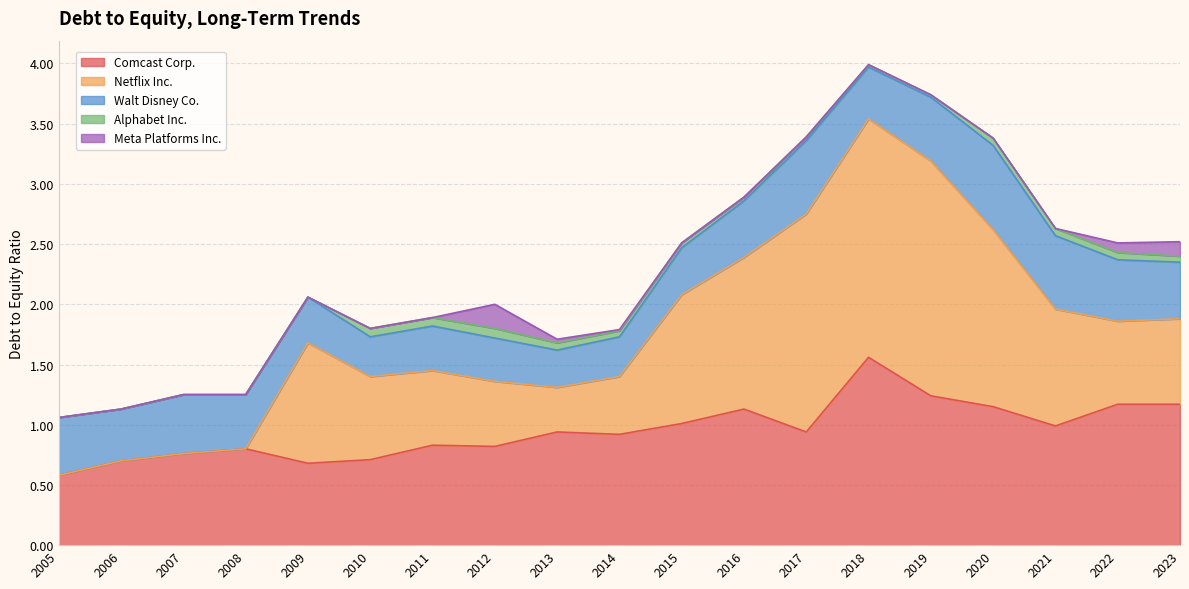

Reading left to right, list all the values displayed in this chart.

Comcast Corp.: 0.6	0.7	0.8	0.8	0.7	0.7	0.8	0.8	0.9	0.9	1.0	1.1	0.9	1.6	1.2	1.1	1.0	1.2	1.2
Netflix Inc.: 0.0	0.0	0.0	0.0	1.0	0.7	0.6	0.5	0.4	0.5	1.1	1.3	1.8	2.0	1.9	1.5	1.0	0.7	0.7
Walt Disney Co.: 0.5	0.4	0.5	0.5	0.4	0.3	0.4	0.4	0.3	0.3	0.4	0.5	0.6	0.4	0.5	0.7	0.6	0.5	0.5
Alphabet Inc.: 0.0	0.0	0.0	0.0	0.0	0.1	0.1	0.1	0.1	0.1	0.0	0.0	0.0	0.0	0.0	0.1	0.1	0.1	0.1
Meta Platforms Inc.: 0.0	0.0	0.0	0.0	0.0	0.0	0.0	0.2	0.0	0.0	0.0	0.0	0.0	0.0	0.0	0.0	0.0	0.1	0.1